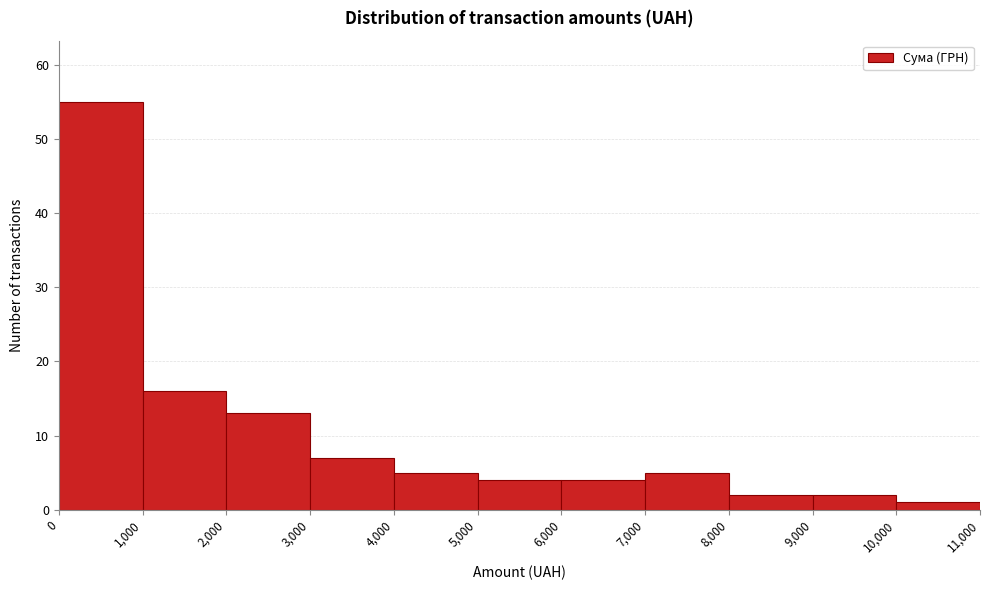

Reading left to right, list every bar in this chart as the range it spans on the x-axis followed by its height. The values are not printed on the chart, so give them approximately, as read against the axis.

0 to 1,000: 55
1,000 to 2,000: 16
2,000 to 3,000: 13
3,000 to 4,000: 7
4,000 to 5,000: 5
5,000 to 6,000: 4
6,000 to 7,000: 4
7,000 to 8,000: 5
8,000 to 9,000: 2
9,000 to 10,000: 2
10,000 to 11,000: 1